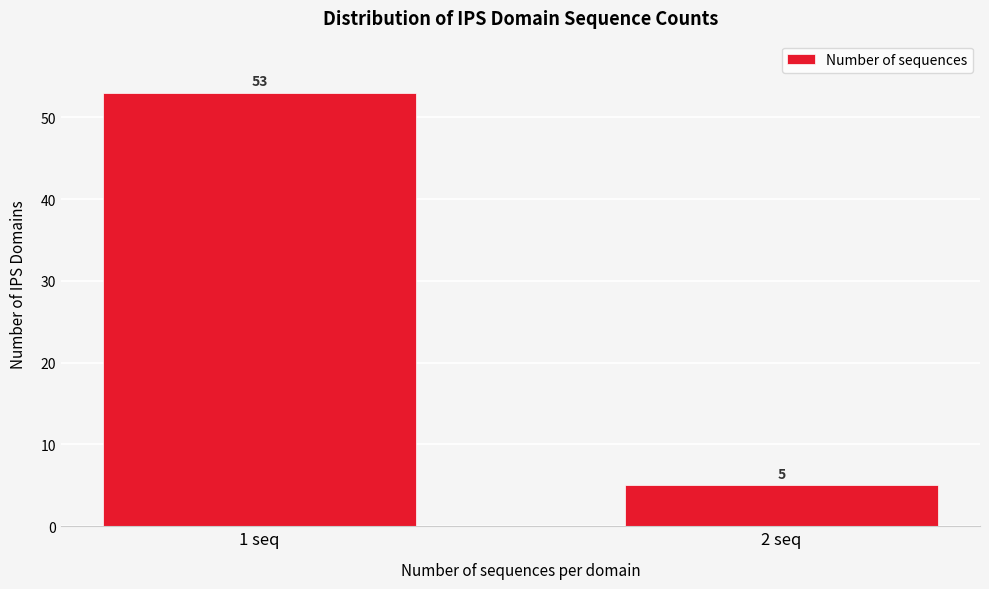

Reading right to left, extract all data points from this chart.

2 seq=5	1 seq=53